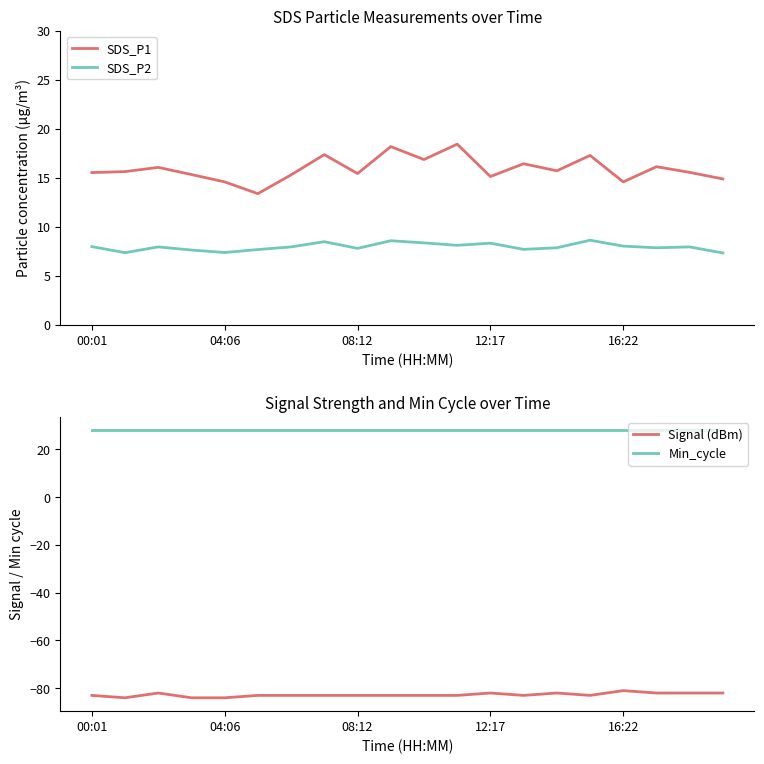

True or false: Signal (dBm) and Min_cycle cross at least once.

False